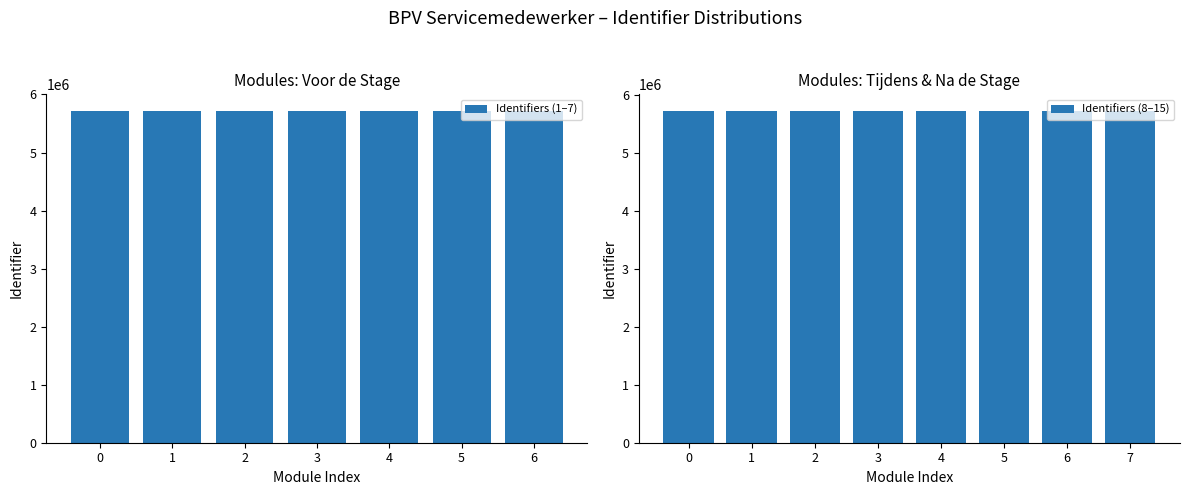

How many values are below 5716707?

7